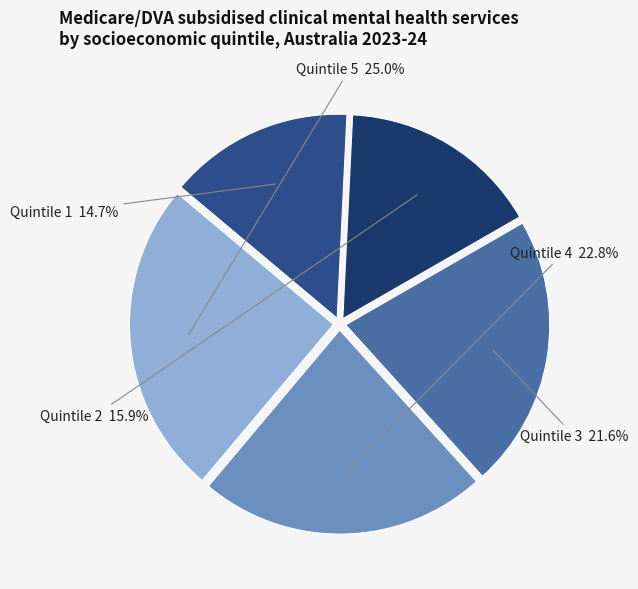

To the nearest percent, what is the difference between the largest and smallest slice percentages?

10%